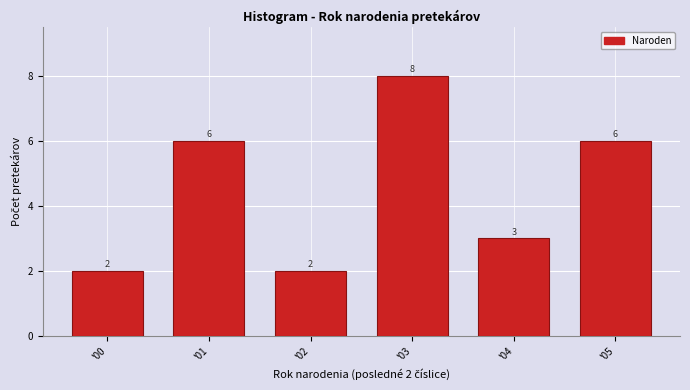

Reading left to right, transcribe all the data shown in this chart.

2	6	2	8	3	6